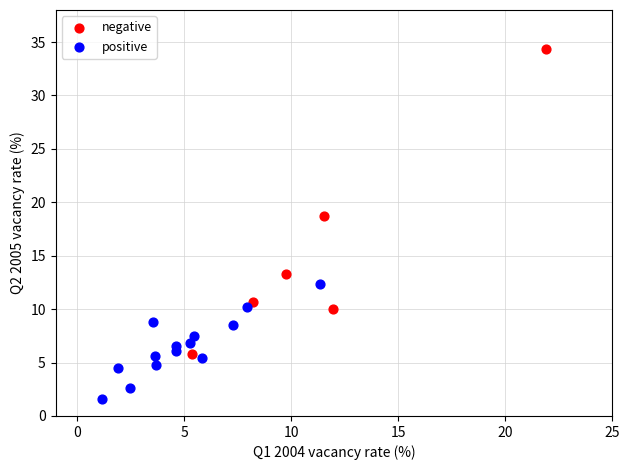

Which series reaches the maximum Y coordinate?

negative